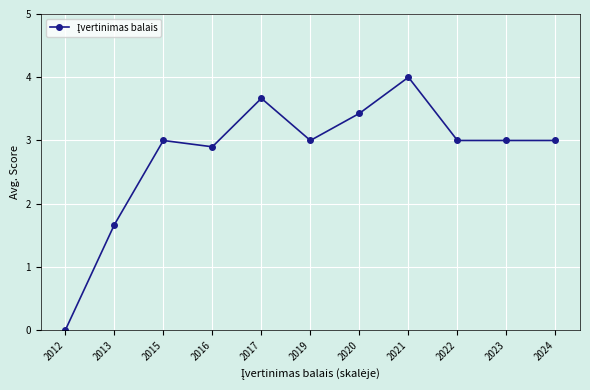

What is the change in value from 2017 to 2019?

-0.7